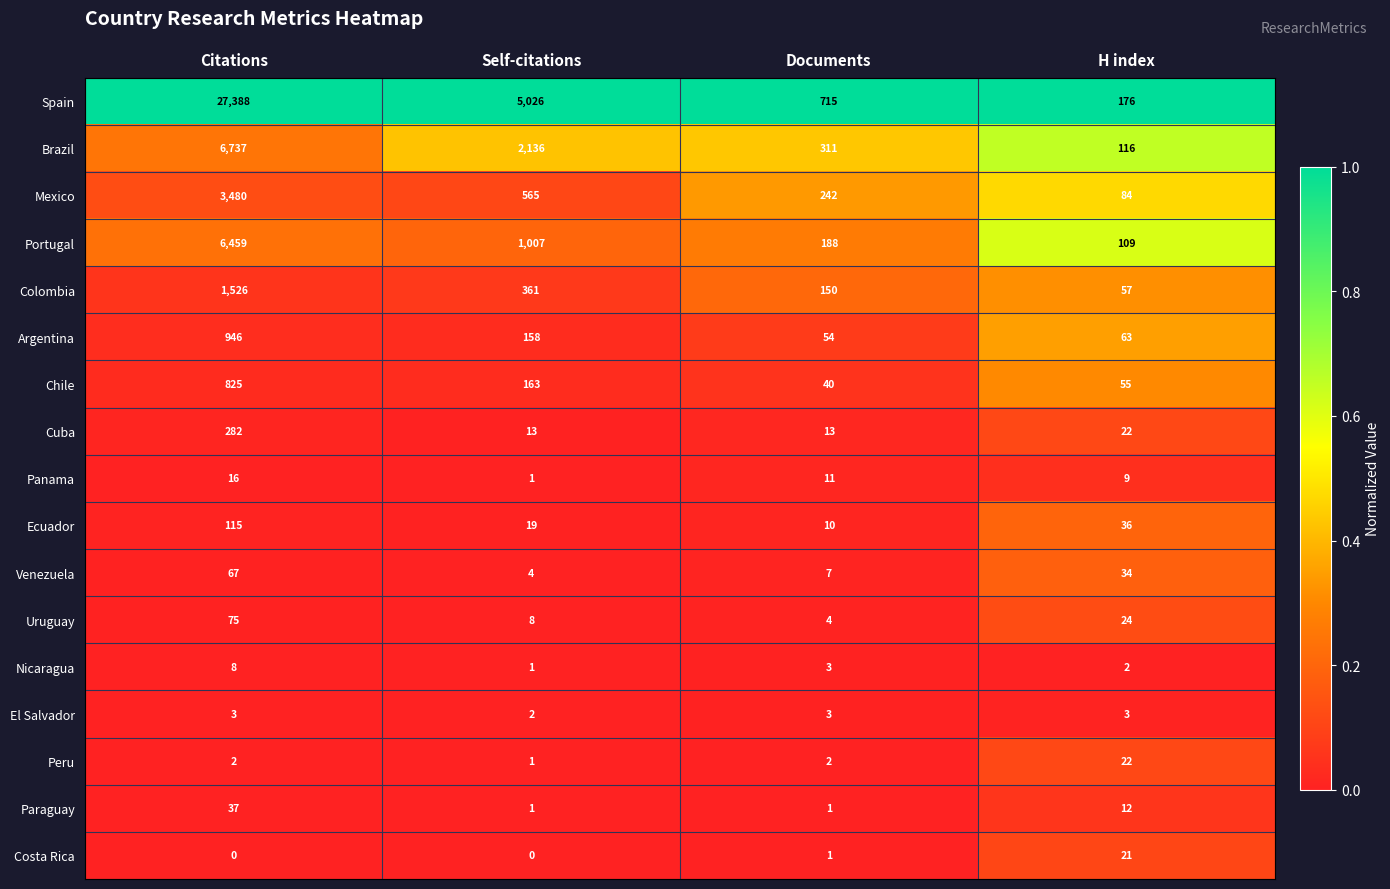

True or false: Brazil has a value of 311 at Documents.

True